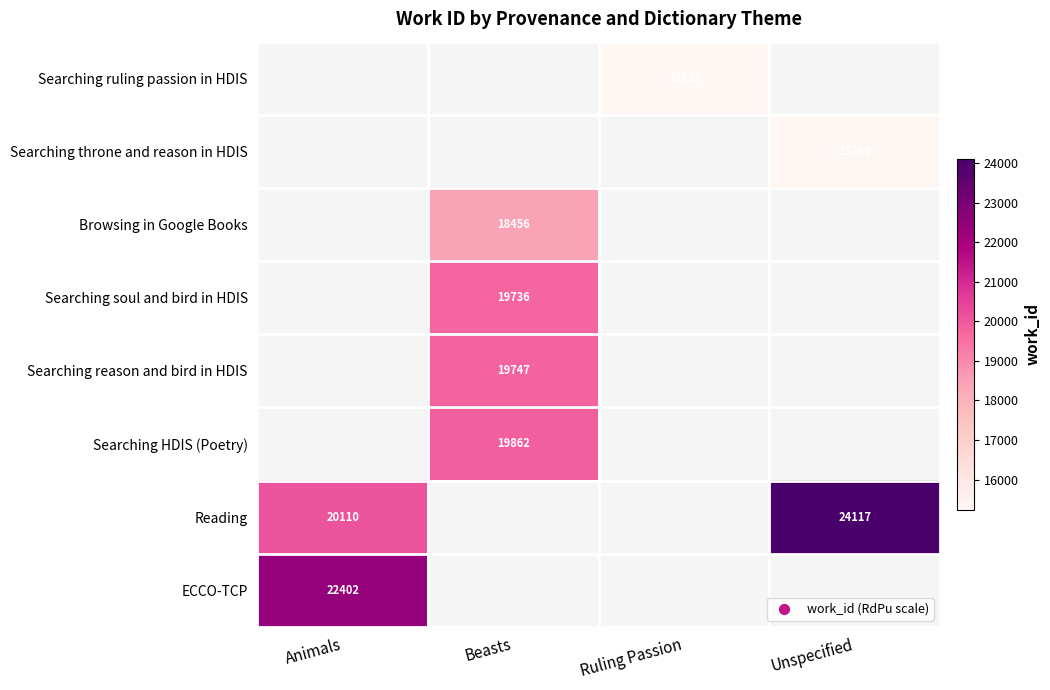

How many categories are shown in the chart?

4